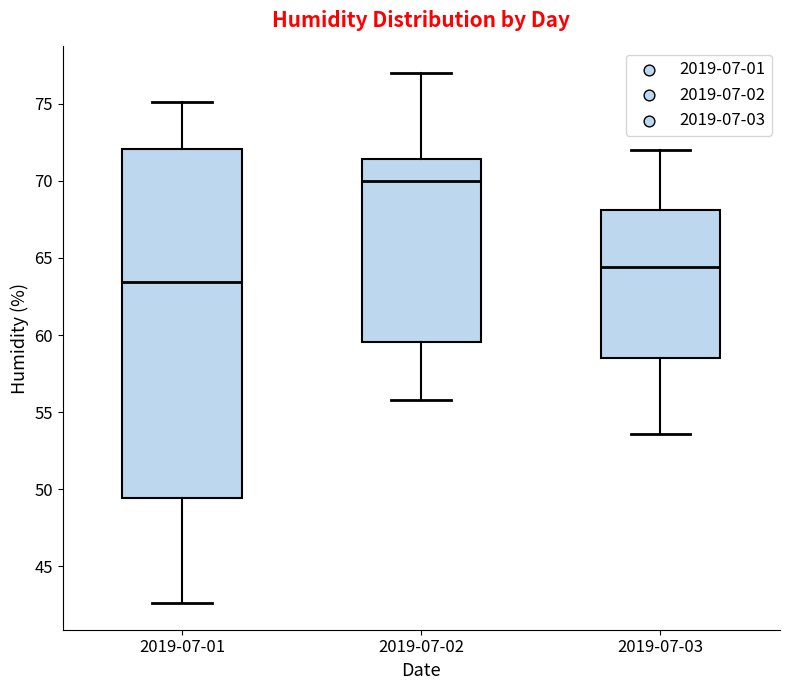

Which box has the lowest median line?

2019-07-01